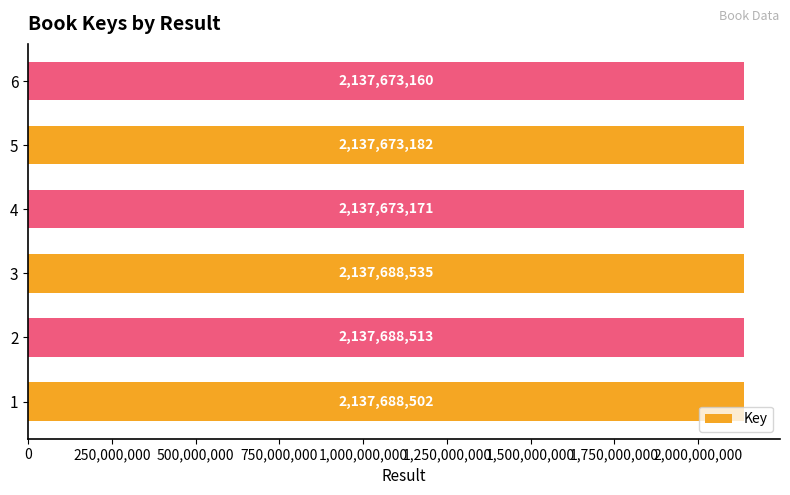

What is the maximum value shown in the chart?

2137688535